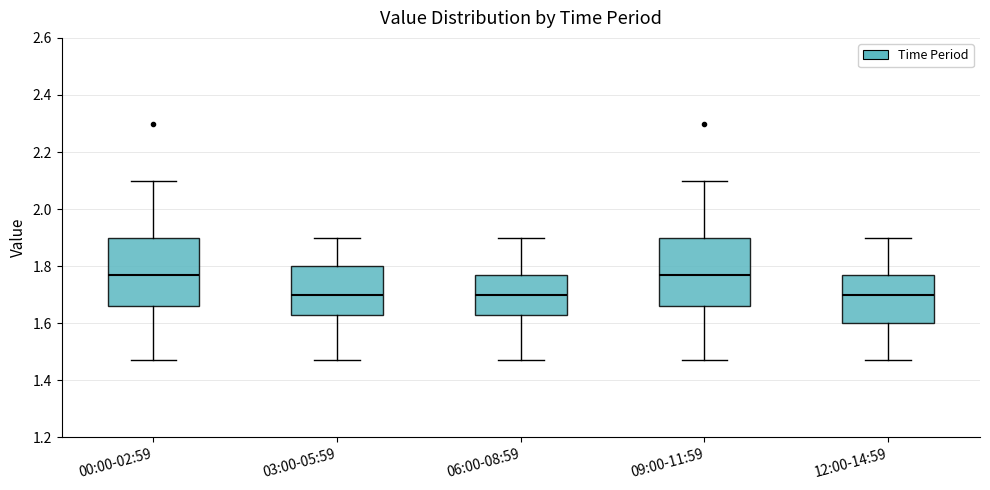

Reading left to right, read every box against the y-axis: the position of its median line, the range the box covers, and the ends of its whiskers. The values are not printed on the chart, so give them approximately, as read against the axis.

00:00-02:59: median 1.78, box 1.66 to 1.90, whiskers 1.48 to 2.10
03:00-05:59: median 1.70, box 1.64 to 1.80, whiskers 1.48 to 1.90
06:00-08:59: median 1.70, box 1.64 to 1.78, whiskers 1.48 to 1.90
09:00-11:59: median 1.78, box 1.66 to 1.90, whiskers 1.48 to 2.10
12:00-14:59: median 1.70, box 1.60 to 1.78, whiskers 1.48 to 1.90